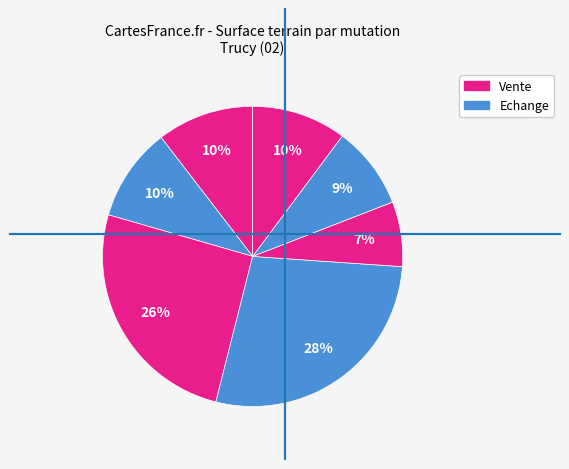

How many slices are in this pie chart?

7